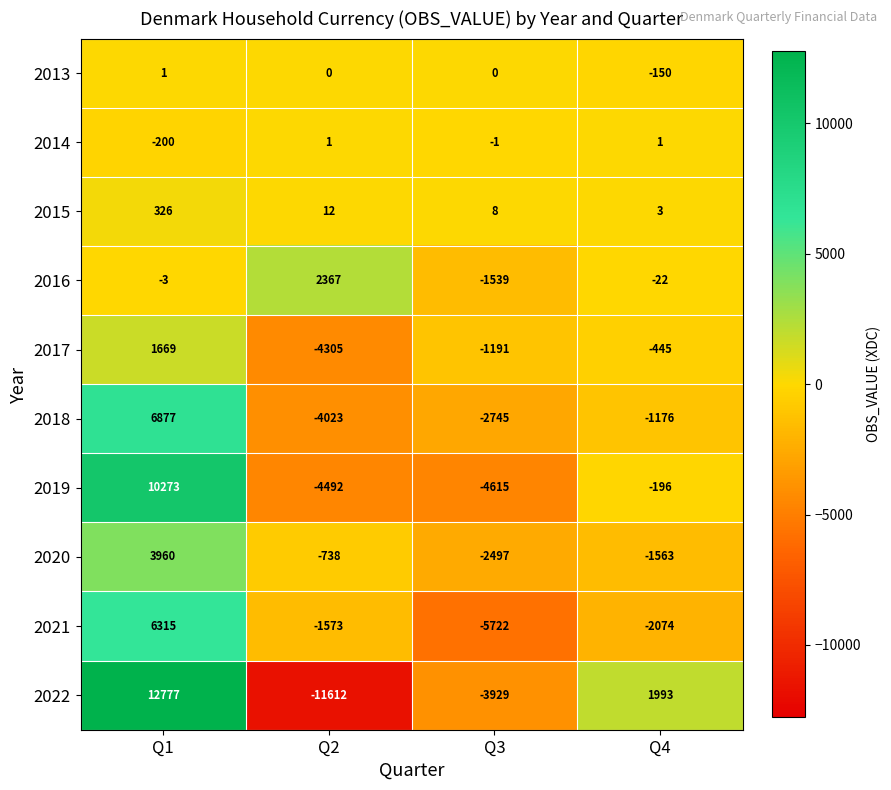

What is the total value across all series at Q2?

-24363